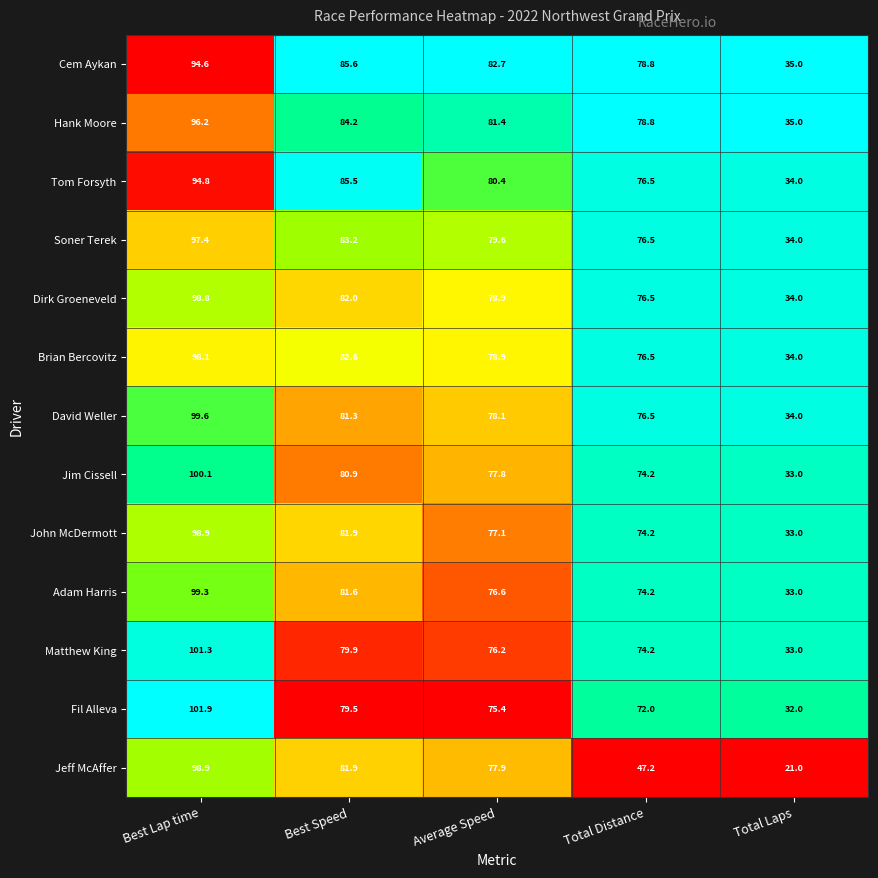

The Matthew King series shows 43.6 at Total Laps. True or false?

False